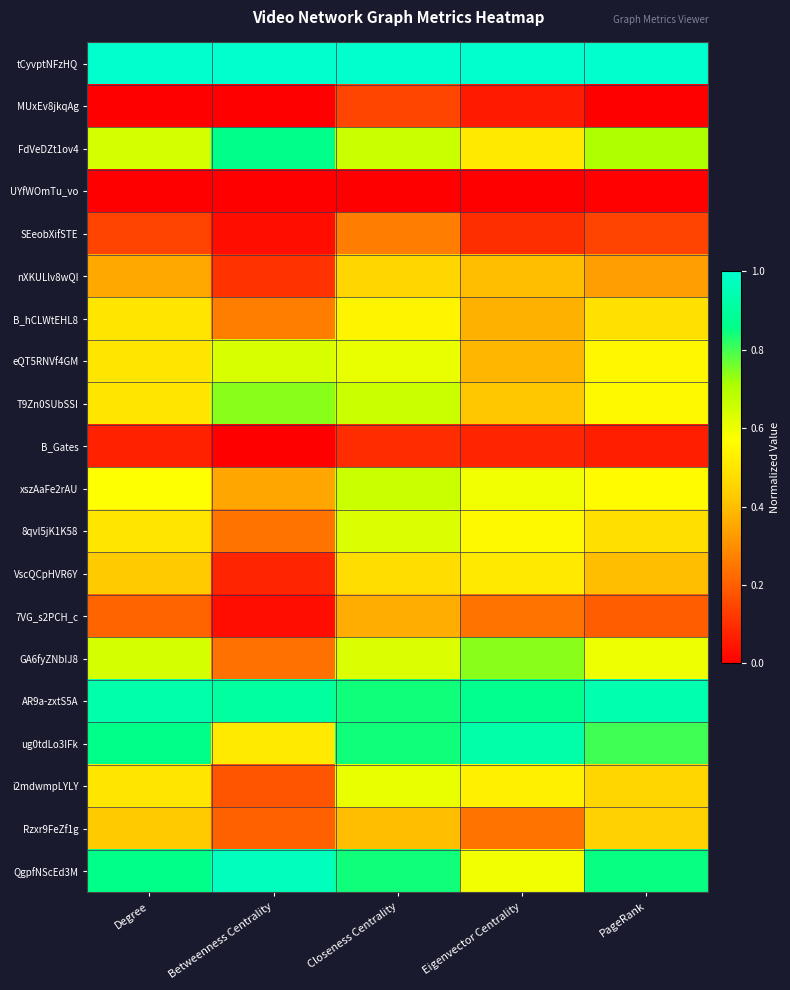

Reading left to right, transcribe all the data shown in this chart.

tCyvptNFzHQ: Degree=1.0	Betweenness Centrality=1.0	Closeness Centrality=1.0	Eigenvector Centrality=1.0	PageRank=1.0
MUxEv8jkqAg: Degree=0.0	Betweenness Centrality=0.0	Closeness Centrality=0.1	Eigenvector Centrality=0.1	PageRank=0.0
FdVeDZt1ov4: Degree=0.6	Betweenness Centrality=0.9	Closeness Centrality=0.7	Eigenvector Centrality=0.5	PageRank=0.7
UYfWOmTu_vo: Degree=0.0	Betweenness Centrality=0.0	Closeness Centrality=0.0	Eigenvector Centrality=0.0	PageRank=0.0
SEeobXifSTE: Degree=0.1	Betweenness Centrality=0.0	Closeness Centrality=0.3	Eigenvector Centrality=0.1	PageRank=0.1
nXKULlv8wQI: Degree=0.4	Betweenness Centrality=0.1	Closeness Centrality=0.5	Eigenvector Centrality=0.4	PageRank=0.3
B_hCLWtEHL8: Degree=0.5	Betweenness Centrality=0.3	Closeness Centrality=0.5	Eigenvector Centrality=0.4	PageRank=0.5
eQT5RNVf4GM: Degree=0.5	Betweenness Centrality=0.6	Closeness Centrality=0.6	Eigenvector Centrality=0.4	PageRank=0.5
T9Zn0SUbSSI: Degree=0.5	Betweenness Centrality=0.7	Closeness Centrality=0.7	Eigenvector Centrality=0.4	PageRank=0.6
B_Gates: Degree=0.1	Betweenness Centrality=0.0	Closeness Centrality=0.1	Eigenvector Centrality=0.1	PageRank=0.1
xszAaFe2rAU: Degree=0.6	Betweenness Centrality=0.3	Closeness Centrality=0.7	Eigenvector Centrality=0.6	PageRank=0.6
8qvl5jK1K58: Degree=0.5	Betweenness Centrality=0.2	Closeness Centrality=0.6	Eigenvector Centrality=0.6	PageRank=0.5
VscQCpHVR6Y: Degree=0.4	Betweenness Centrality=0.1	Closeness Centrality=0.5	Eigenvector Centrality=0.5	PageRank=0.4
7VG_s2PCH_c: Degree=0.2	Betweenness Centrality=0.0	Closeness Centrality=0.4	Eigenvector Centrality=0.2	PageRank=0.2
GA6fyZNbIJ8: Degree=0.6	Betweenness Centrality=0.2	Closeness Centrality=0.6	Eigenvector Centrality=0.7	PageRank=0.6
AR9a-zxtS5A: Degree=0.9	Betweenness Centrality=0.9	Closeness Centrality=0.8	Eigenvector Centrality=0.9	PageRank=0.9
ug0tdLo3IFk: Degree=0.9	Betweenness Centrality=0.5	Closeness Centrality=0.8	Eigenvector Centrality=0.9	PageRank=0.8
i2mdwmpLYLY: Degree=0.5	Betweenness Centrality=0.2	Closeness Centrality=0.6	Eigenvector Centrality=0.5	PageRank=0.5
Rzxr9FeZf1g: Degree=0.4	Betweenness Centrality=0.2	Closeness Centrality=0.4	Eigenvector Centrality=0.2	PageRank=0.4
QgpfNScEd3M: Degree=0.9	Betweenness Centrality=1.0	Closeness Centrality=0.8	Eigenvector Centrality=0.6	PageRank=0.8